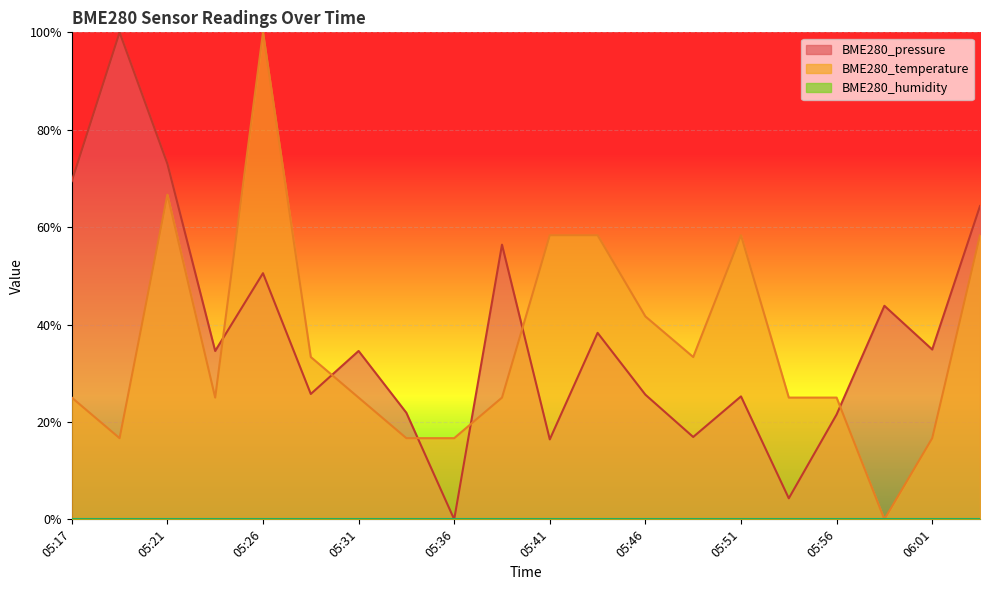

Is it true that BME280_temperature equals 0.8 at 05:51?

False